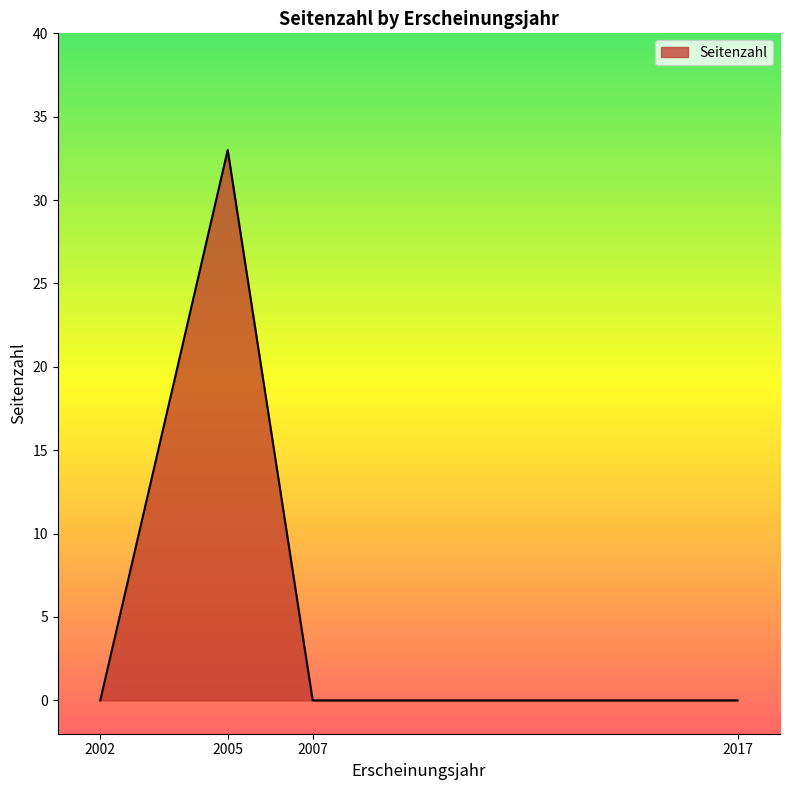

The chart shows a value of 19 at 2007. True or false?

False